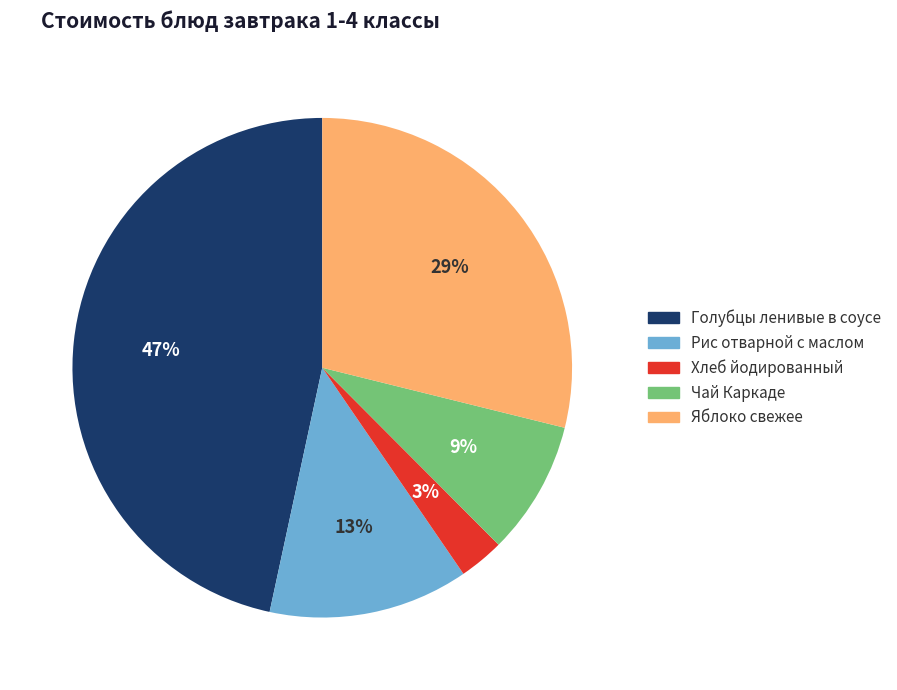

Between Чай Каркаде and Рис отварной с маслом, which is larger?

Рис отварной с маслом